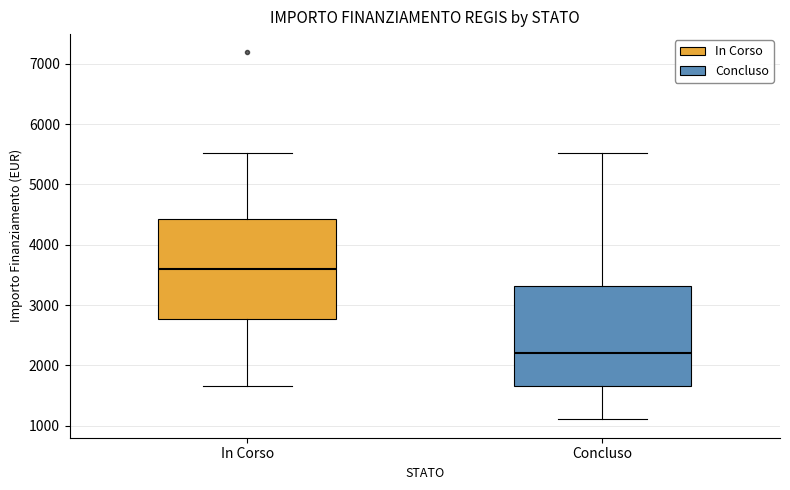

Reading left to right, transcribe this box plot: for each box, give where its median line is, the range the box spans, and where its two whiskers end, as read against the y-axis. The values are not printed on the chart, so give them approximately, as read against the axis.

In Corso: median 3600, box 2800 to 4400, whiskers 1700 to 5500
Concluso: median 2200, box 1700 to 3300, whiskers 1100 to 5500